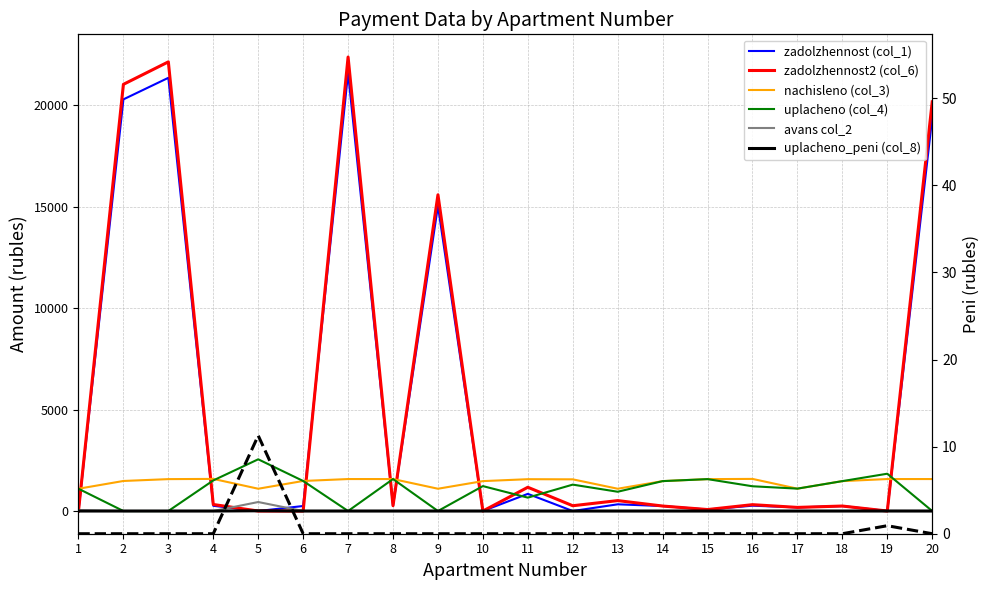

What are all the series names shown in the legend?

zadolzhennost (col_1), zadolzhennost2 (col_6), nachisleno (col_3), uplacheno (col_4), avans col_2, uplacheno_peni (col_8)